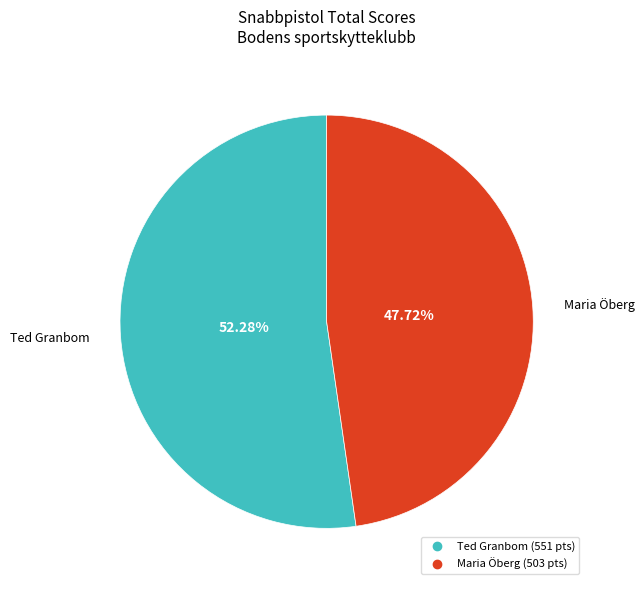

To the nearest percent, what portion does Maria Öberg represent?

48%